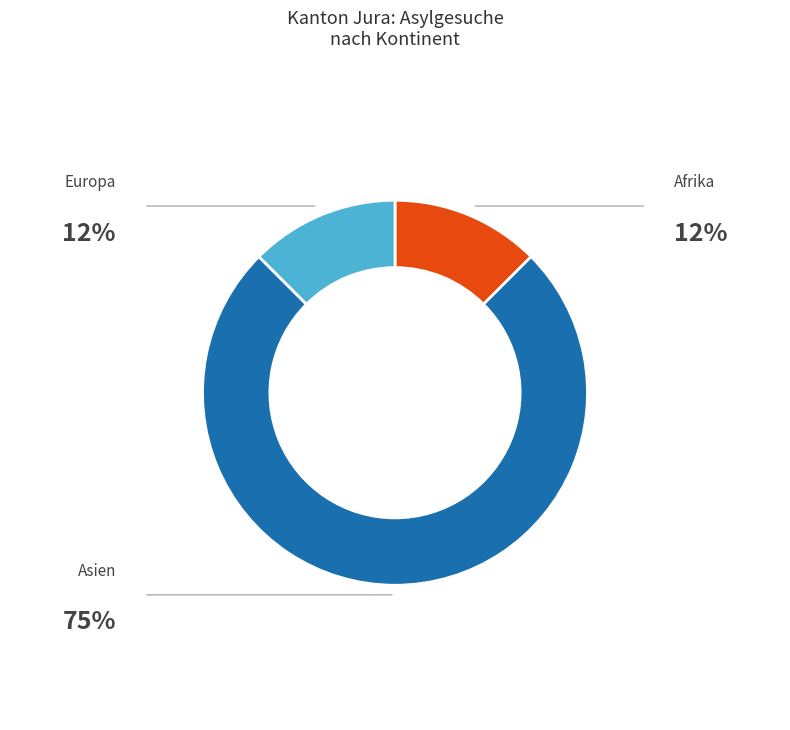

What is the ratio of the value at Asien to the value at Afrika?

6.0